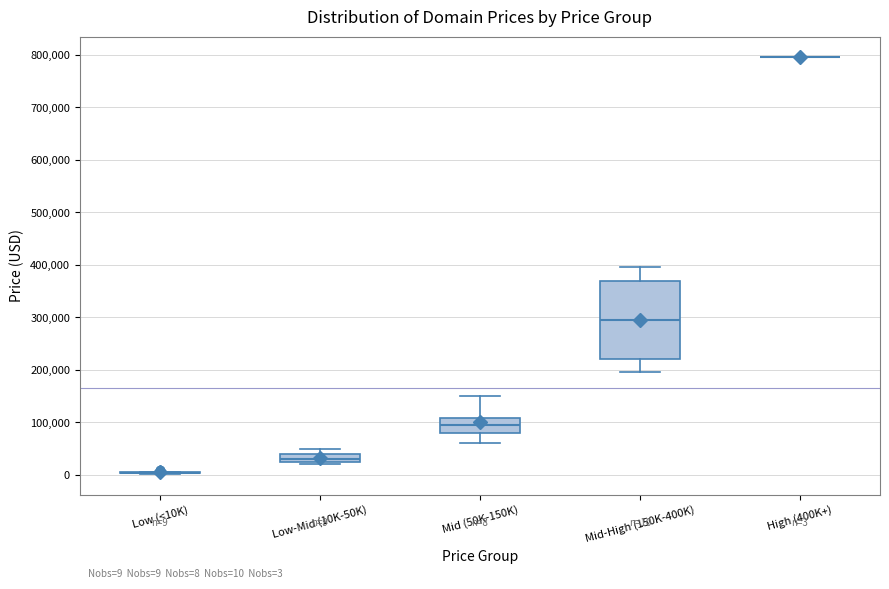

Which box is the tallest, from its lower edge to its upper edge?

Mid-High (150K-400K)